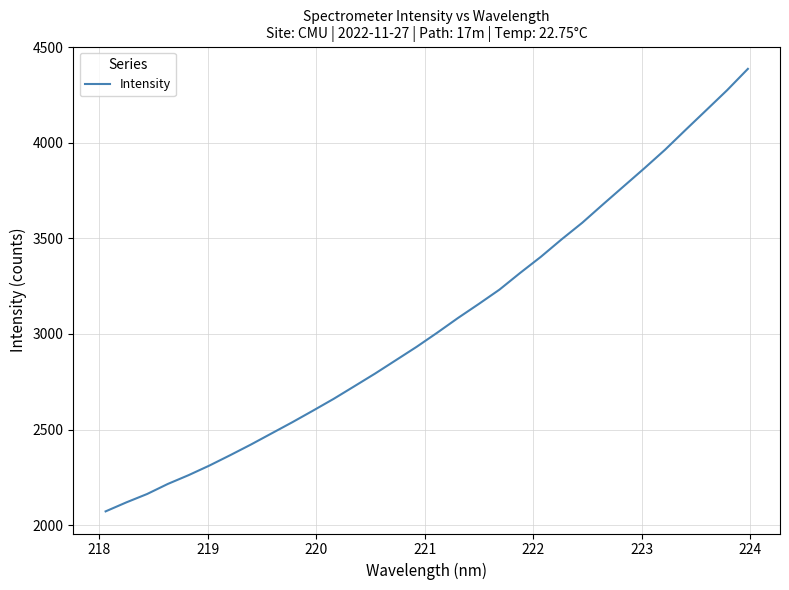

What is the maximum value shown in the chart?

4387.2